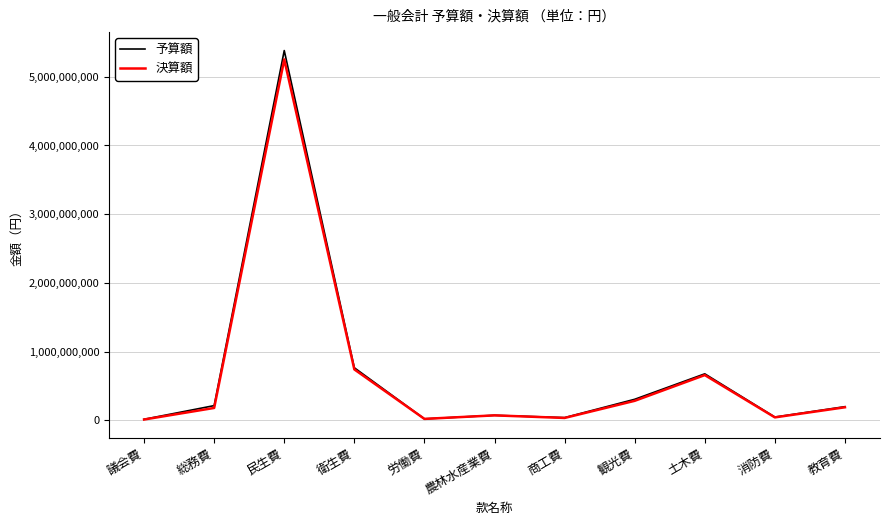

Is it true that 予算額 equals 304356800 at 観光費?

True